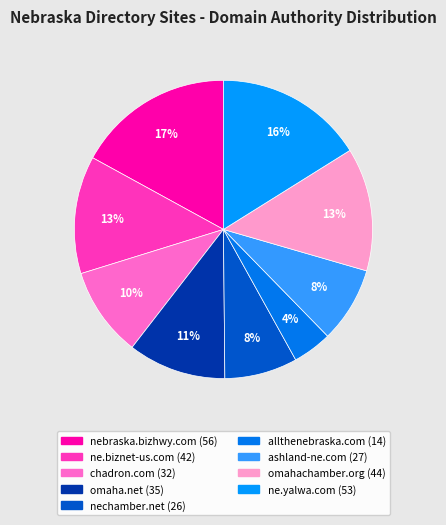

Which category has the biggest portion of the pie?

nebraska.bizhwy.com